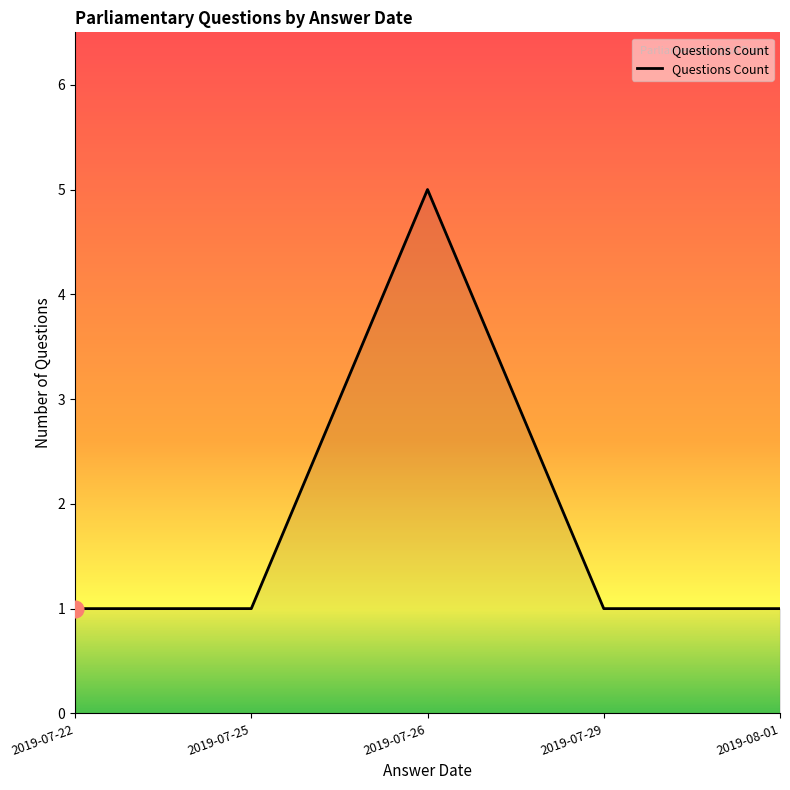

Reading left to right, extract all data points from this chart.

1	1	5	1	1